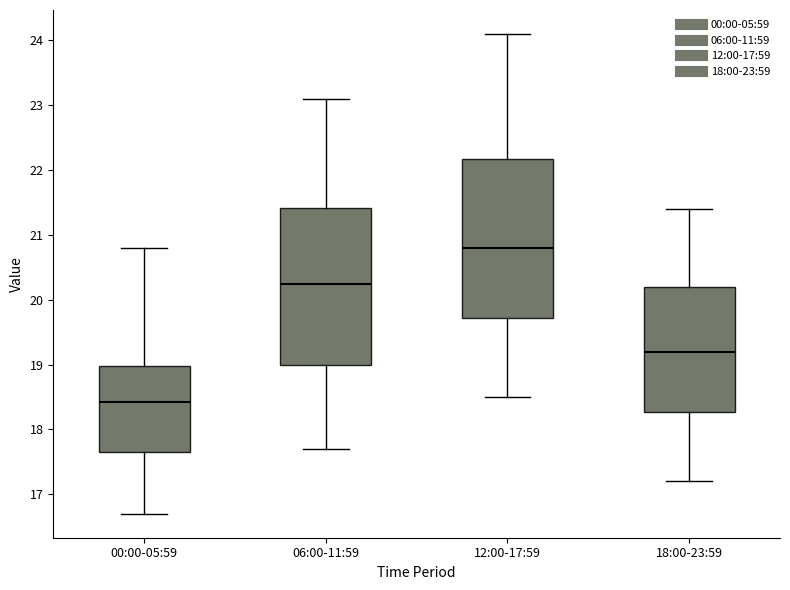

Where is the lower edge of the box for 12:00-17:59 on the y-axis? The values are not printed on the chart, so give them approximately, as read against the axis.

19.7